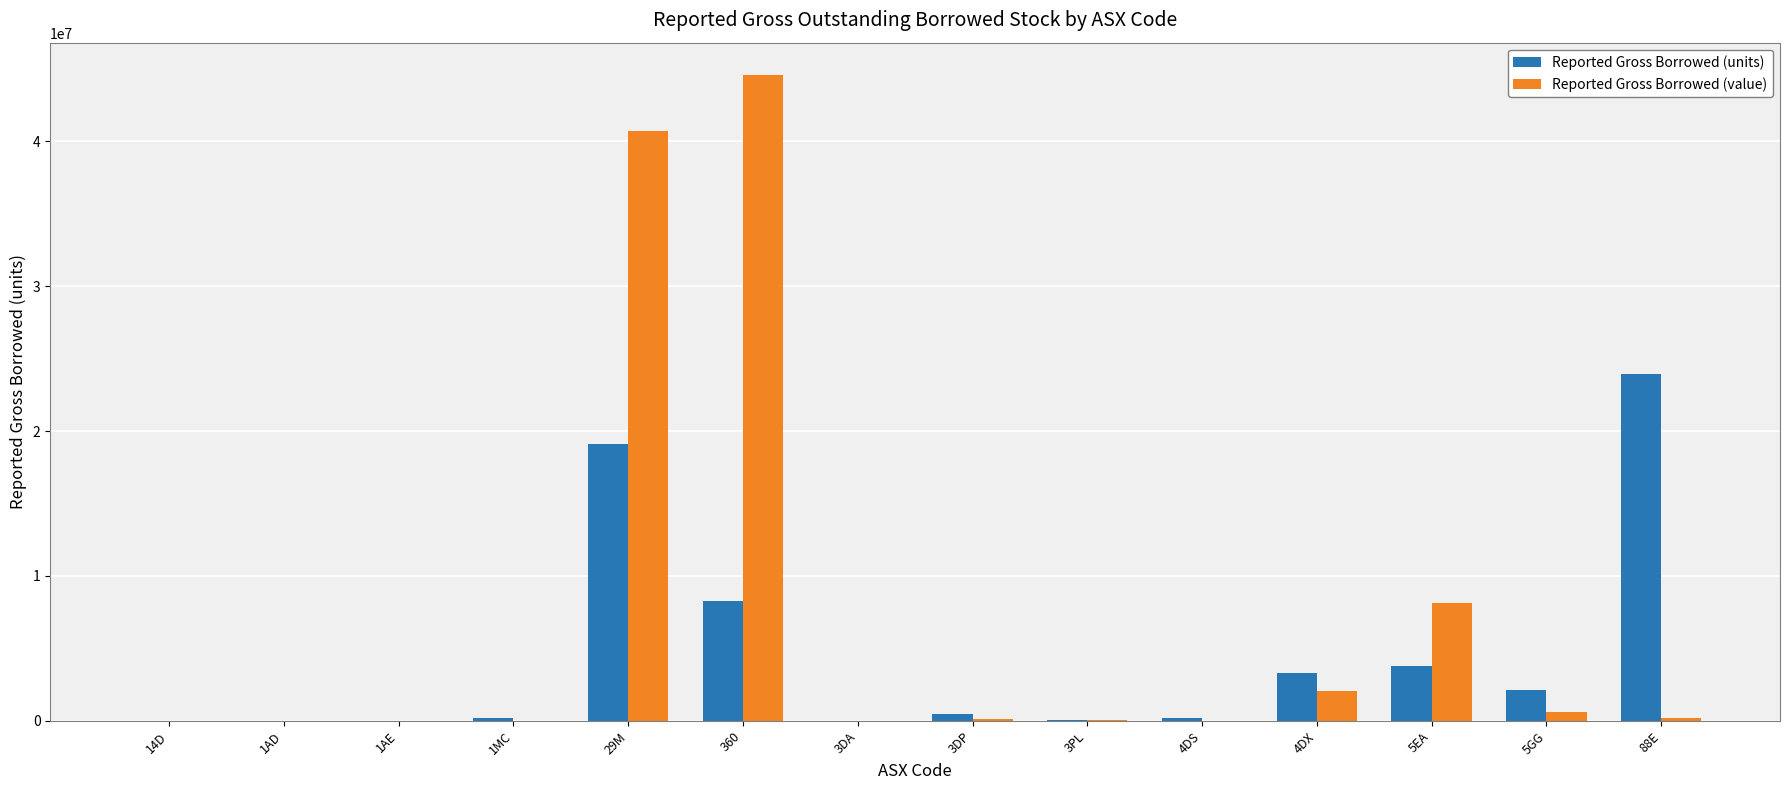

Which series has the largest total across all categories?

Reported Gross Borrowed (value)